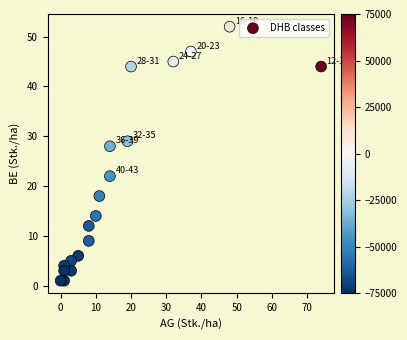

What is the range of Y values (max minus min)?

51